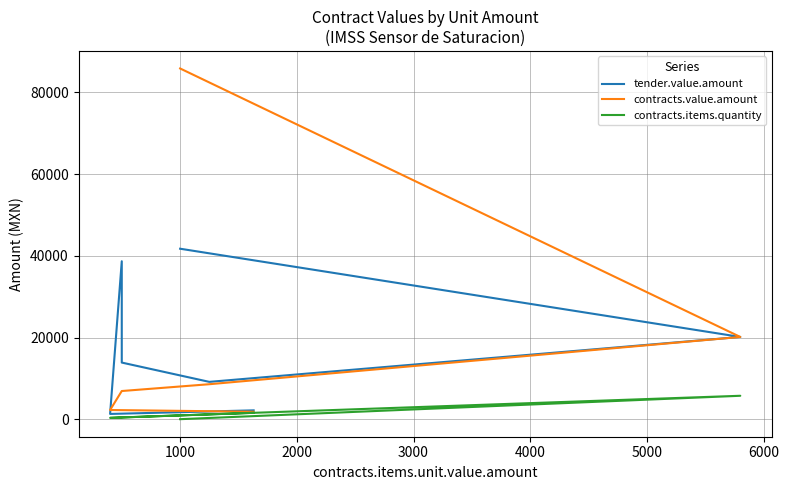

What is the value of the contracts.value.amount point at the 7th from the left?

1890.8